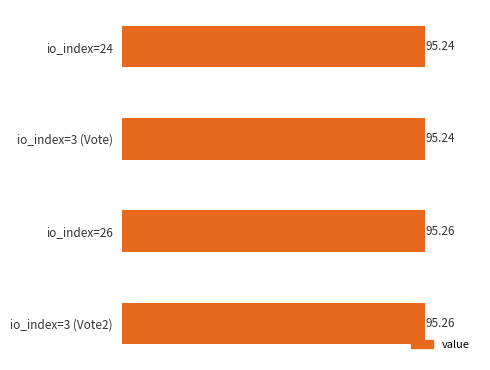

What is the sum of all values?

381.0